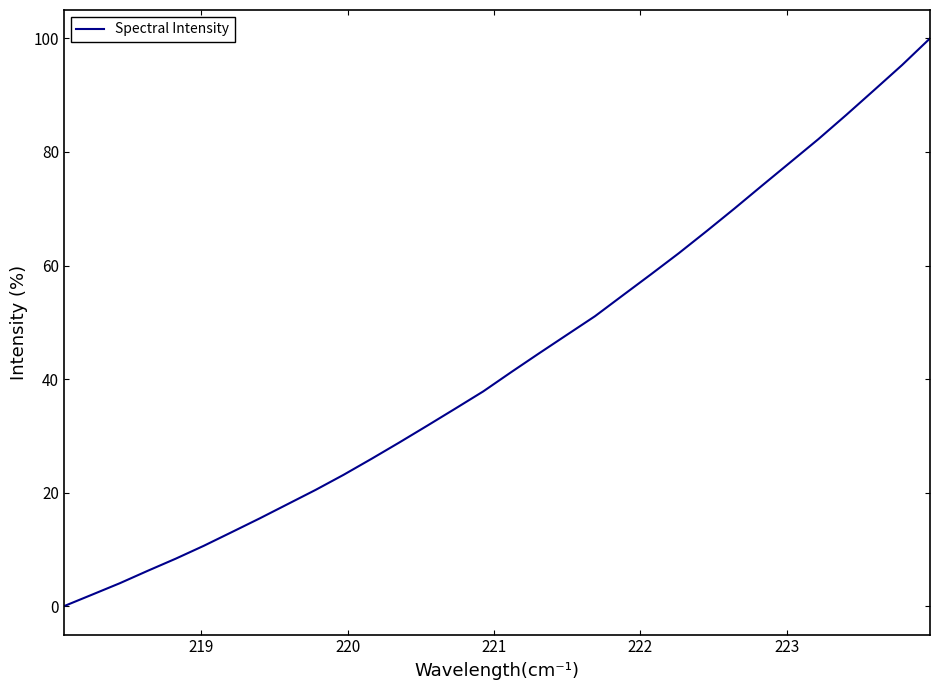

Does the chart have visible grid lines?

No